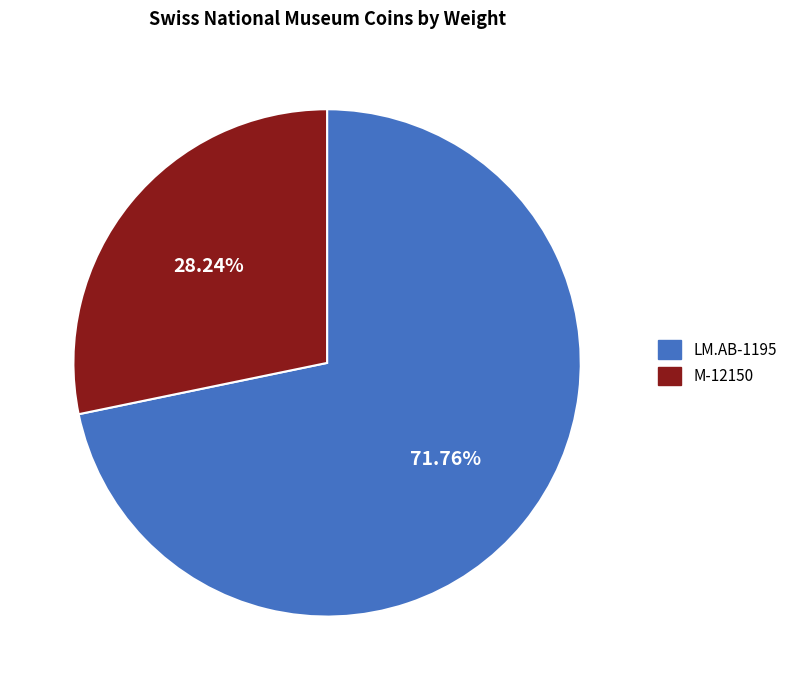

True or false: M-12150 accounts for 17% of the total.

False